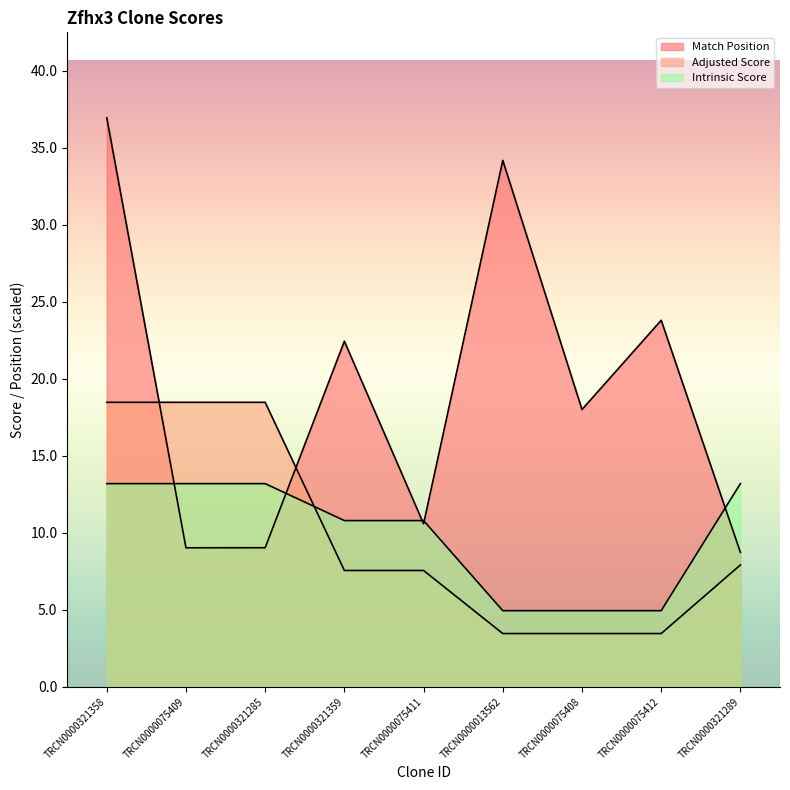

How many intersections are there between Intrinsic Score and Match Position?

5